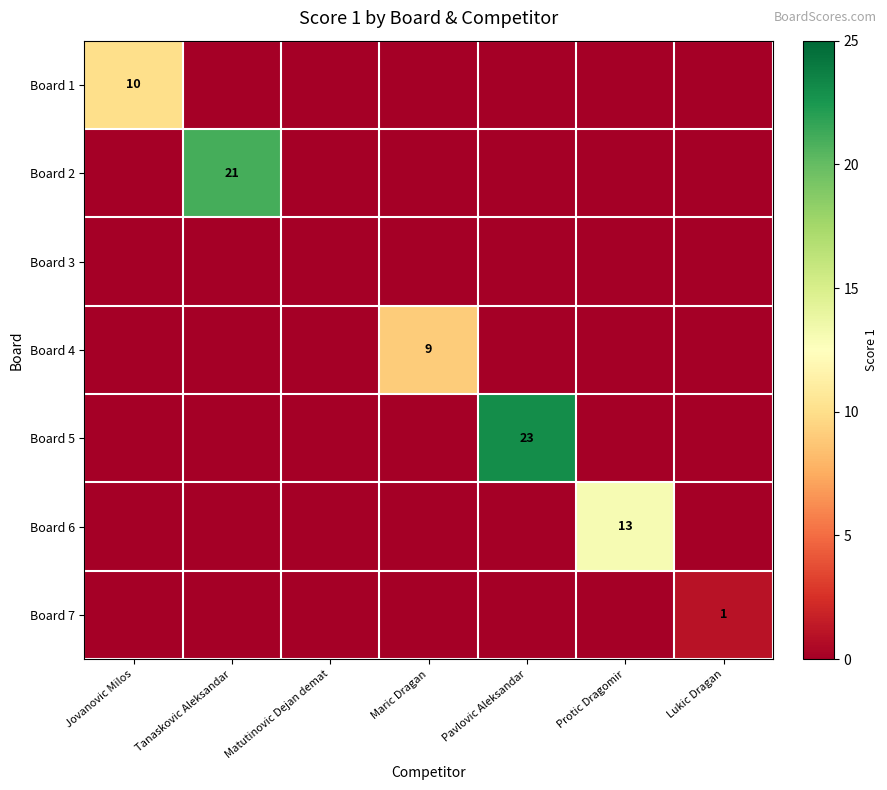

What is the spread (max minus min) of values at Pavlovic Aleksandar?

23